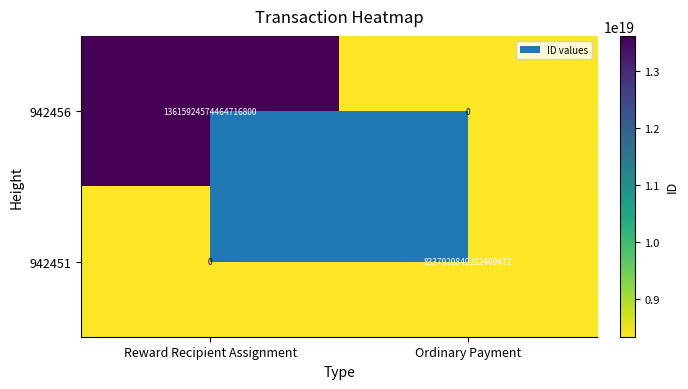

How many values in the 942451 series are below 8337929849282409472?

1